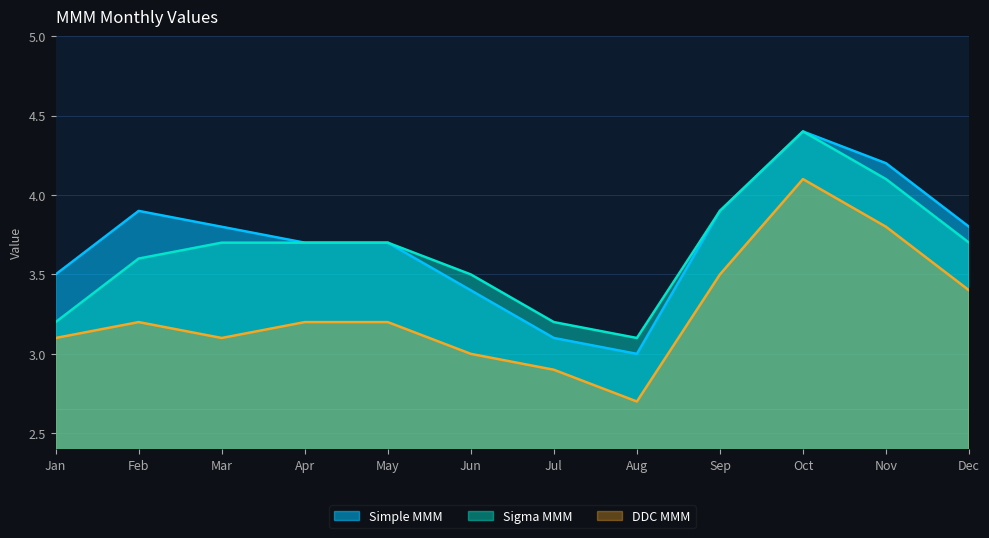

What is the average value of the Sigma MMM series?

3.7